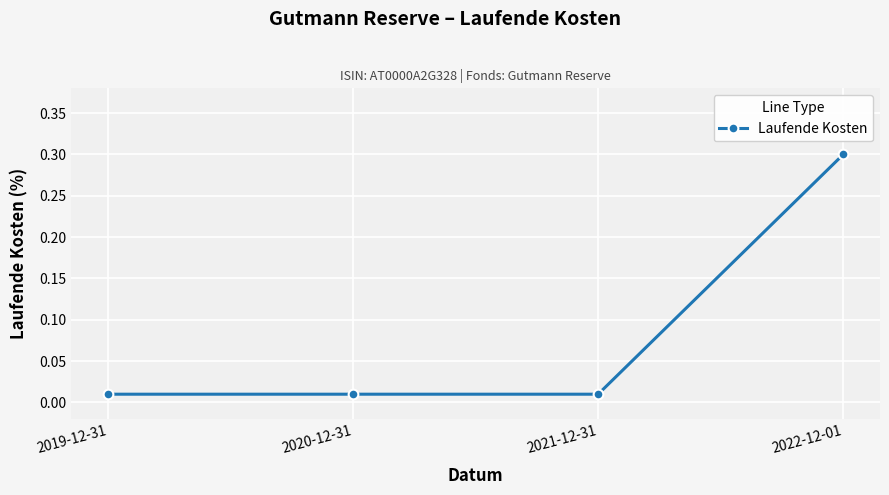

True or false: the data has more than 1 interior local peaks.

False